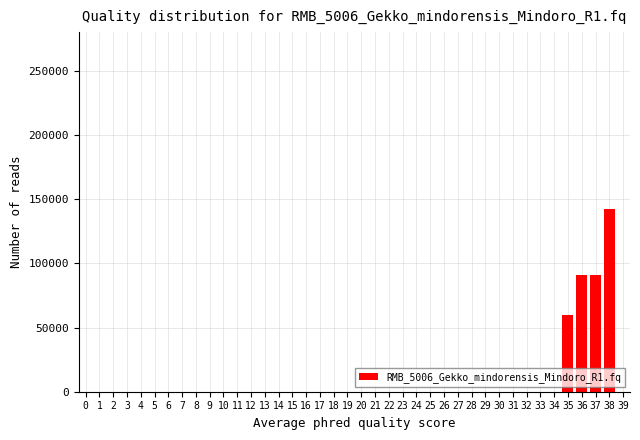

What is the greatest value displayed?

142500